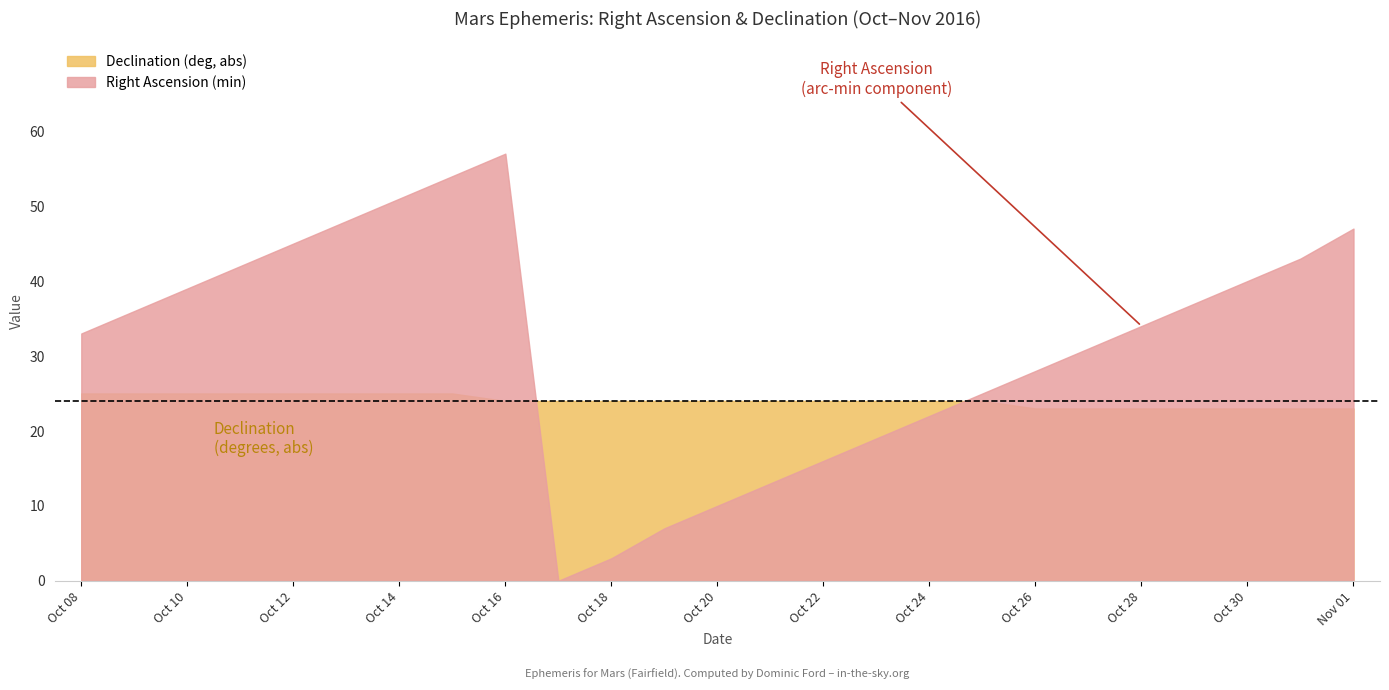

What position from the right is Oct 18?

15